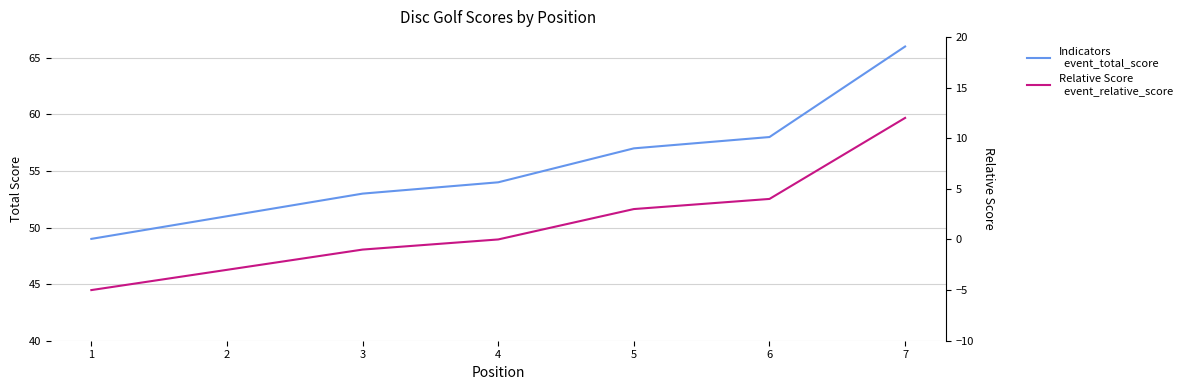

Is it true that event_relative_score equals 19 at 7?

False